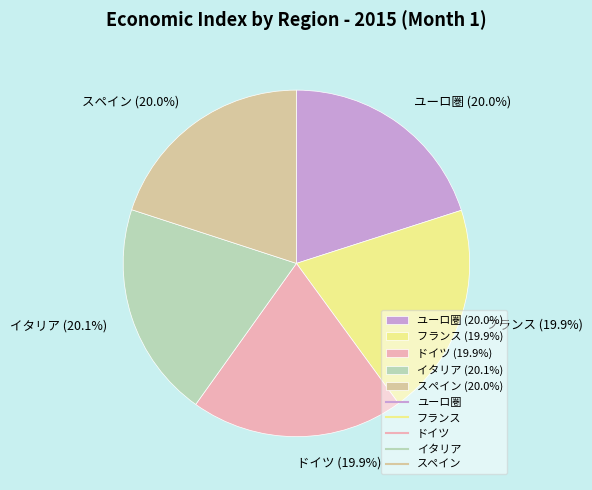

What percentage is NOT represented by ユーロ圏?

80.0%